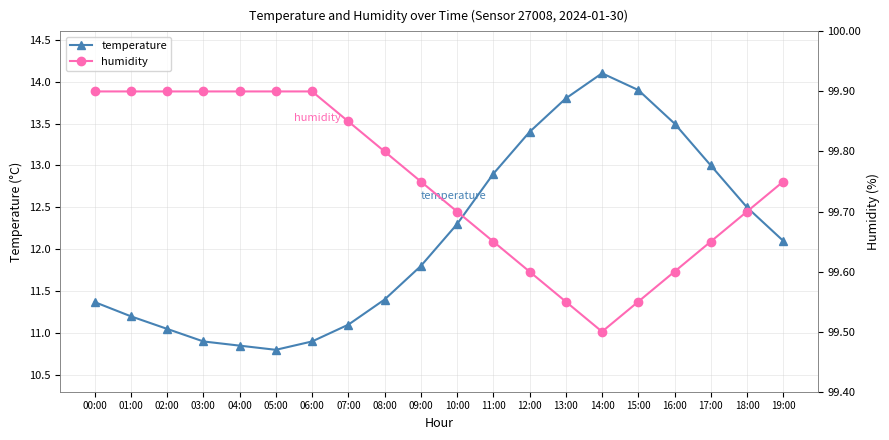

Does the chart display data point markers on the line(s)?

Yes